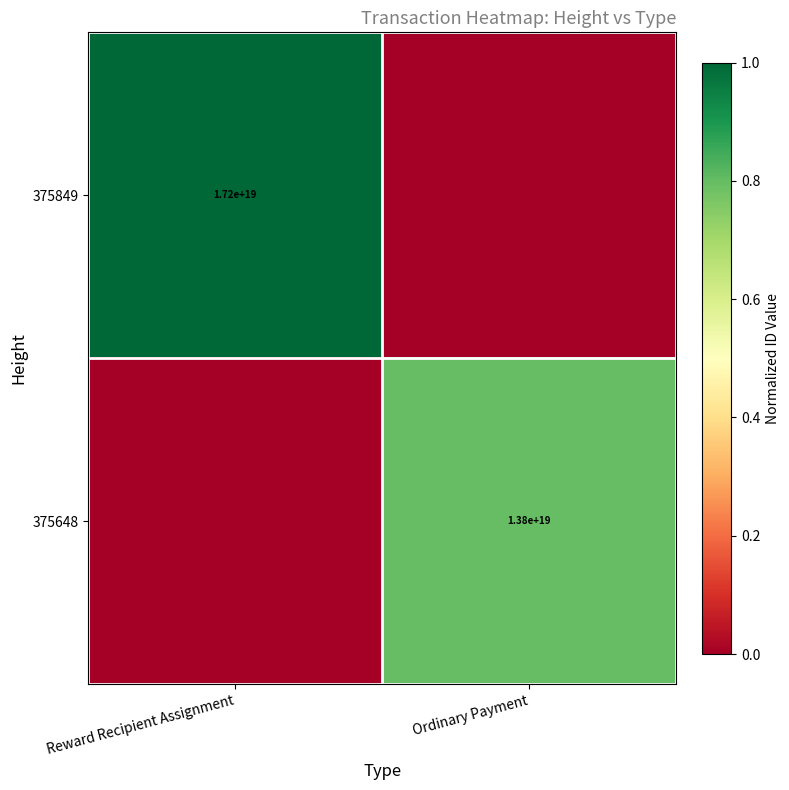

The value of 375849 at Reward Recipient Assignment is 17200000000000000000. True or false?

True